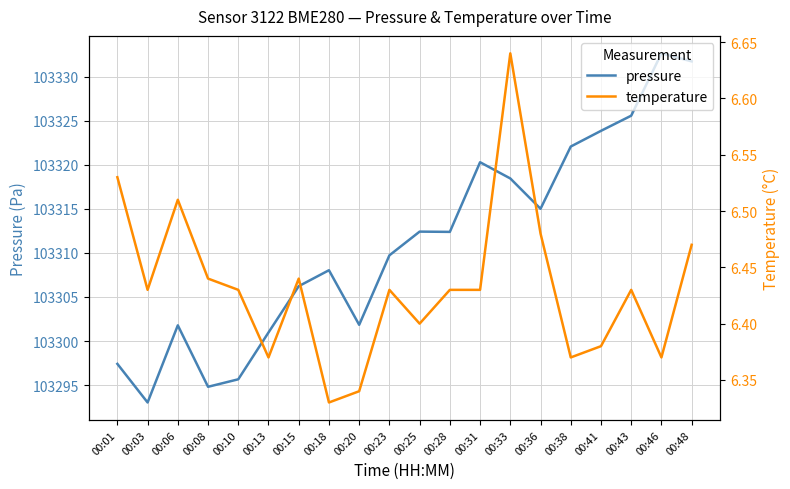

What is the average value of the temperature series?

6.4